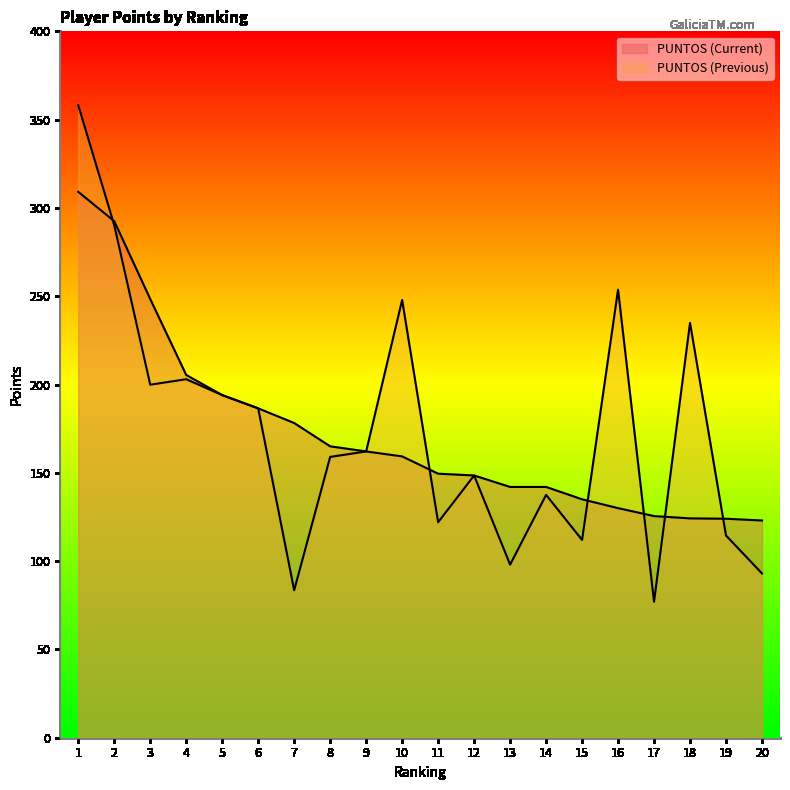

At which category is the sum across all series the highest?

1